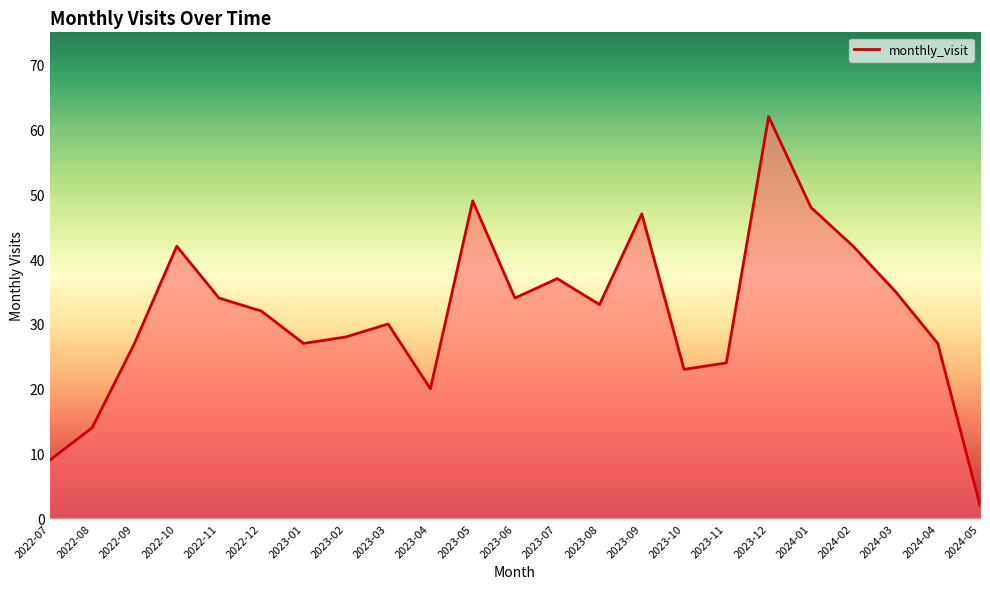

Where is the first local maximum?

2022-10